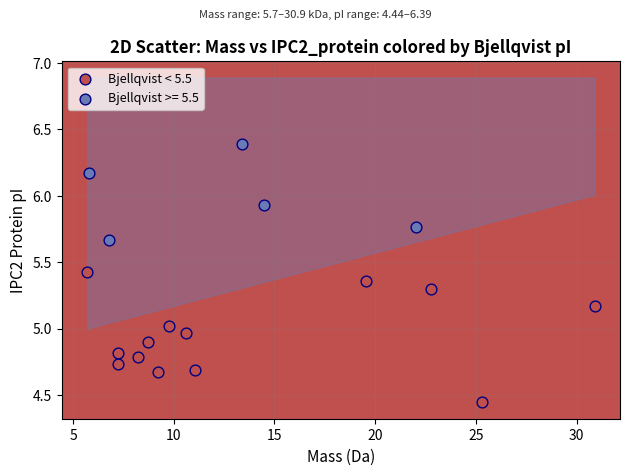

Which series reaches the maximum Y coordinate?

Bjellqvist >= 5.5